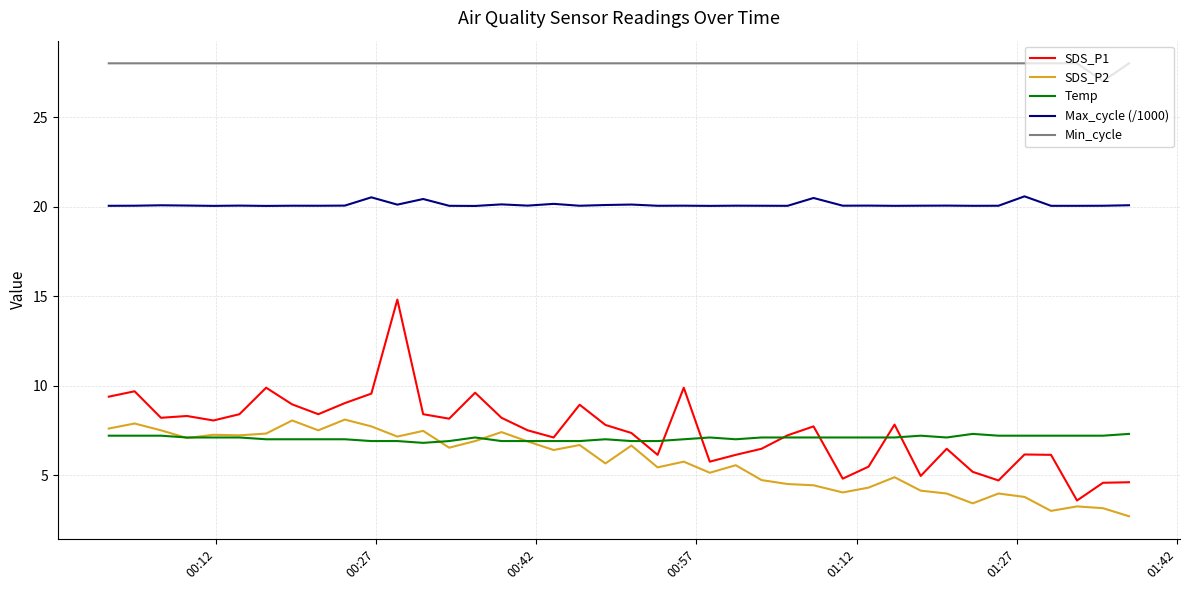

Does the chart have visible grid lines?

Yes